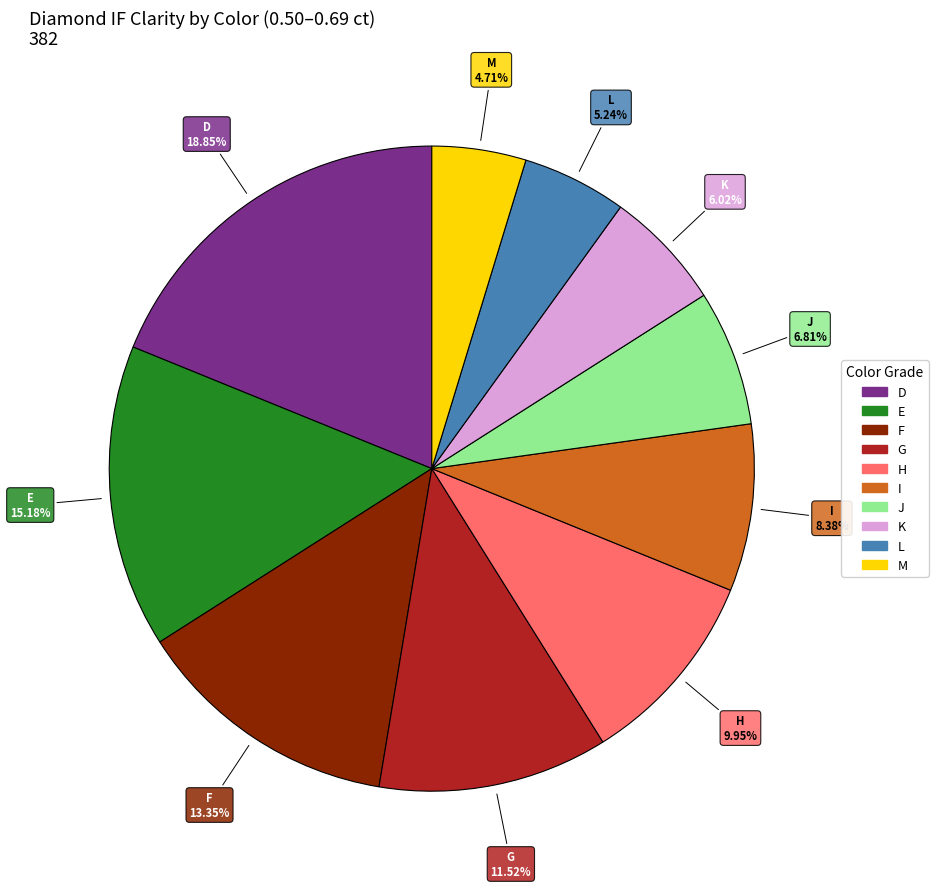

Is it true that G is 12% of the pie?

True